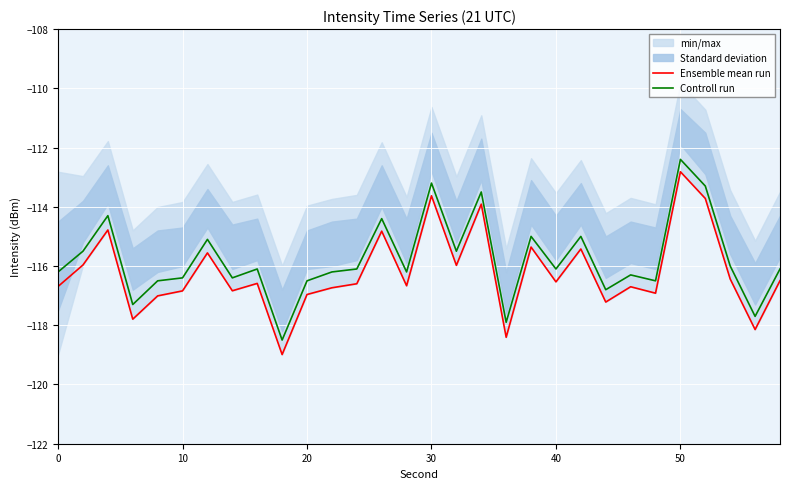

True or false: Ensemble mean run has a value of -113.6 at 30.

True